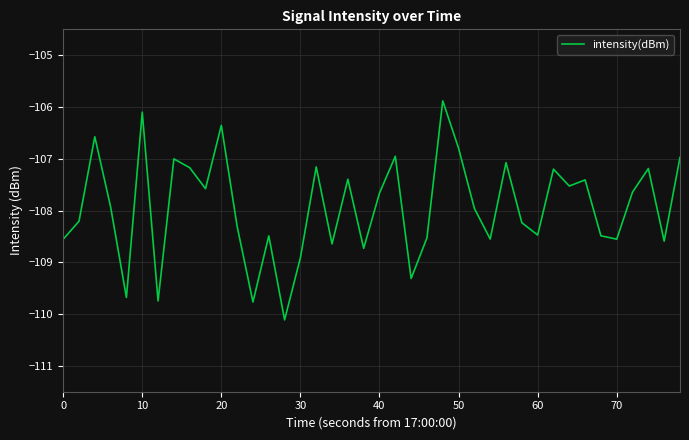

What is the sum of all values?

-4317.4